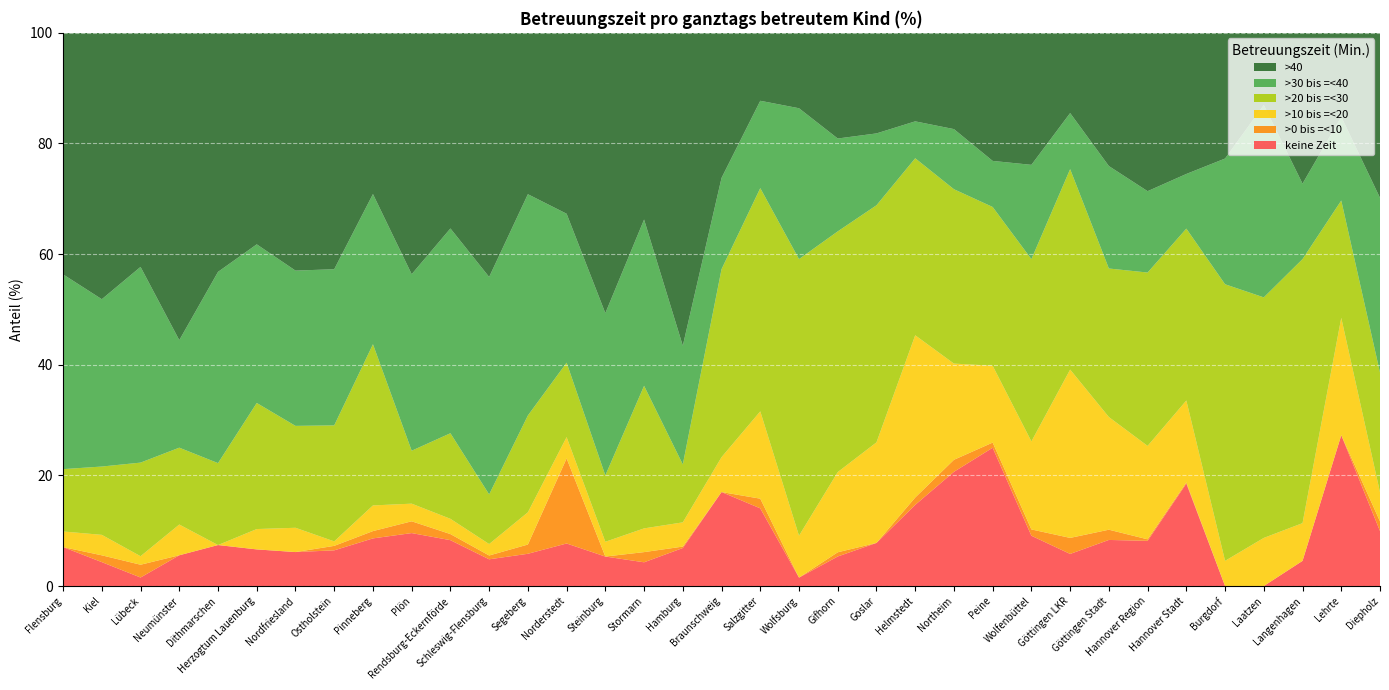

Reading right to left, list all the values displayed in this chart.

keine Zeit: 9.9	27.3	4.5	0.0	0.0	18.5	8.2	8.3	5.8	9.1	25.0	20.6	14.7	7.8	5.3	1.5	14.0	17.0	6.9	4.3	5.3	7.7	5.8	4.8	8.3	9.6	8.6	6.5	6.1	6.6	7.4	5.6	1.5	4.3	7.0
>0 bis =<10: 1.8	0.0	0.0	0.0	0.0	0.2	0.3	1.9	2.9	1.1	0.9	2.2	1.3	0.0	0.8	0.0	1.8	0.0	0.3	1.8	0.0	15.4	1.7	0.7	1.1	2.1	1.3	0.8	0.0	0.0	0.0	0.0	2.3	1.2	0.0
>10 bis =<20: 5.3	21.2	6.8	8.7	4.5	14.8	16.9	20.4	30.4	15.9	13.9	17.4	29.3	18.2	14.5	7.6	15.8	6.3	4.4	4.3	2.7	3.9	5.8	2.1	2.8	3.2	4.6	0.8	4.4	3.7	0.0	5.6	1.5	3.7	2.8
>20 bis =<30: 21.6	21.2	47.7	43.5	50.0	31.1	31.3	26.9	36.2	33.0	28.7	31.5	32.0	42.9	43.5	50.0	40.4	34.0	10.5	25.8	12.0	13.5	17.5	9.0	15.5	9.6	29.1	21.0	18.4	22.8	14.8	13.9	16.9	12.3	11.3
>30 bis =<40: 31.6	15.2	13.6	34.8	22.7	9.9	14.7	18.5	10.1	17.1	8.3	10.9	6.7	13.0	16.8	27.3	15.8	16.5	21.5	30.1	29.3	26.9	40.0	39.3	37.0	31.9	27.1	28.2	28.1	28.7	34.6	19.4	35.4	30.2	35.2
>40: 29.8	15.2	27.3	13.0	22.7	25.5	28.6	24.1	14.5	23.9	23.1	17.4	16.0	18.2	19.1	13.6	12.3	26.2	56.6	33.7	50.7	32.7	29.2	44.1	35.4	43.6	29.1	42.7	43.0	38.2	43.2	55.6	42.3	48.1	43.7